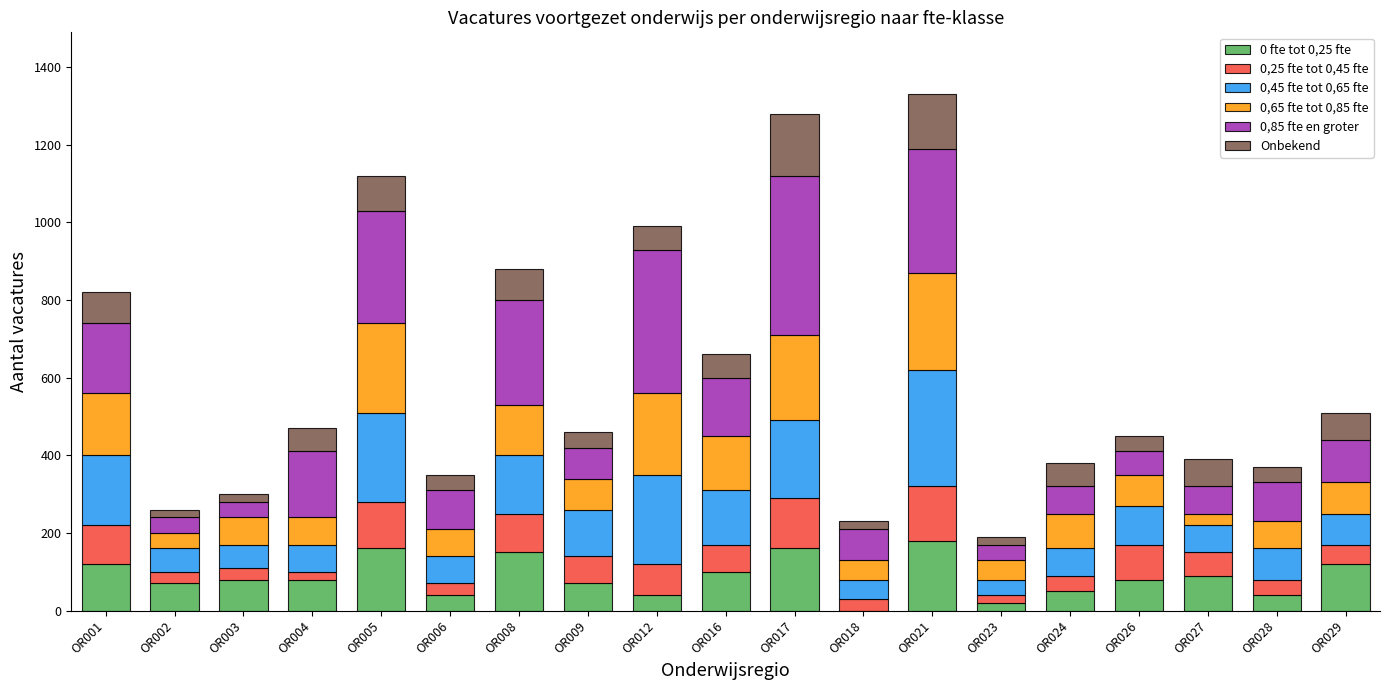

True or false: 0,45 fte tot 0,65 fte has a value of 40 at OR023.

True